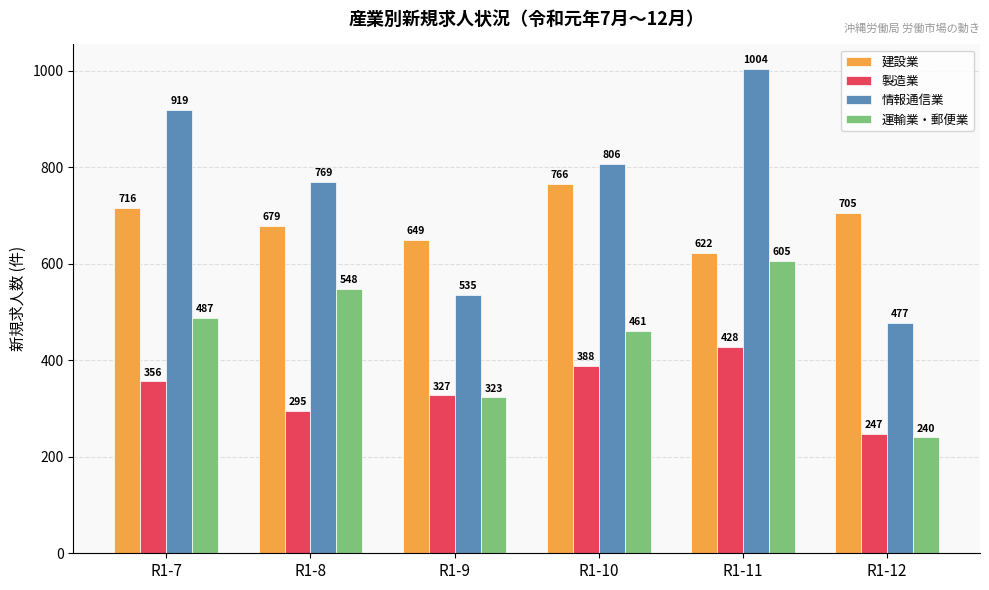

What is the lowest value of the 建設業 series?

622